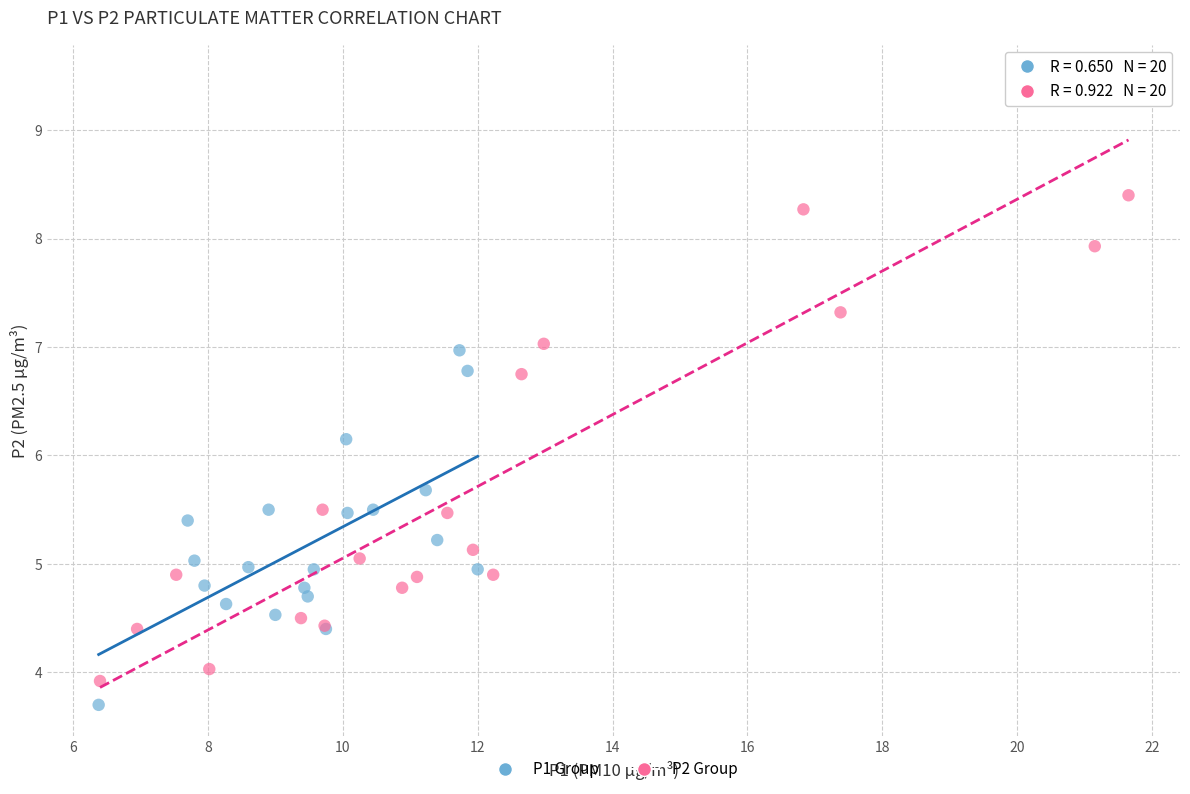

Which series contains the highest Y value?

P2 Group